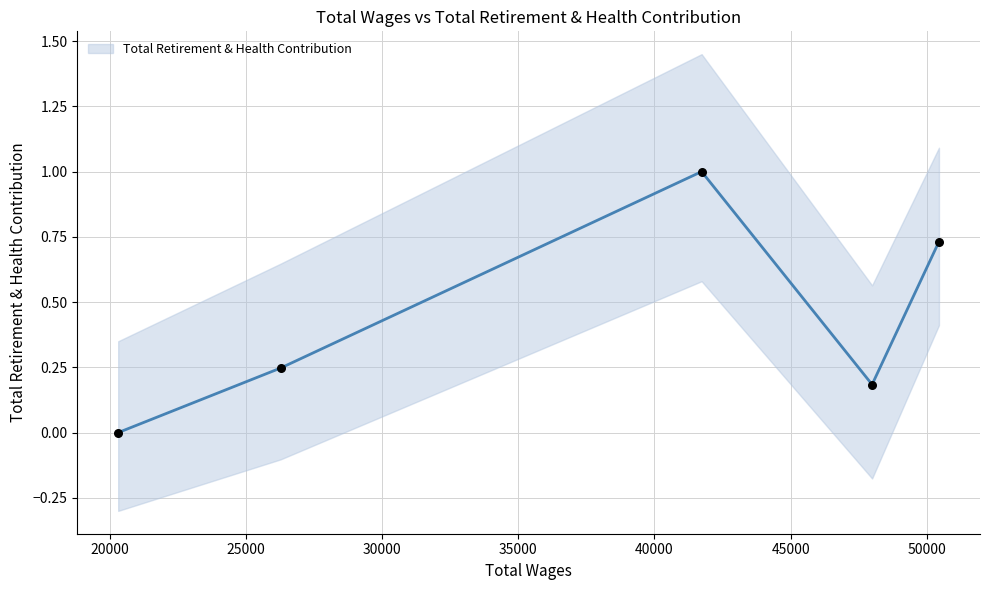

What is the change in value from 26279.0 to 47993.0?

-0.1